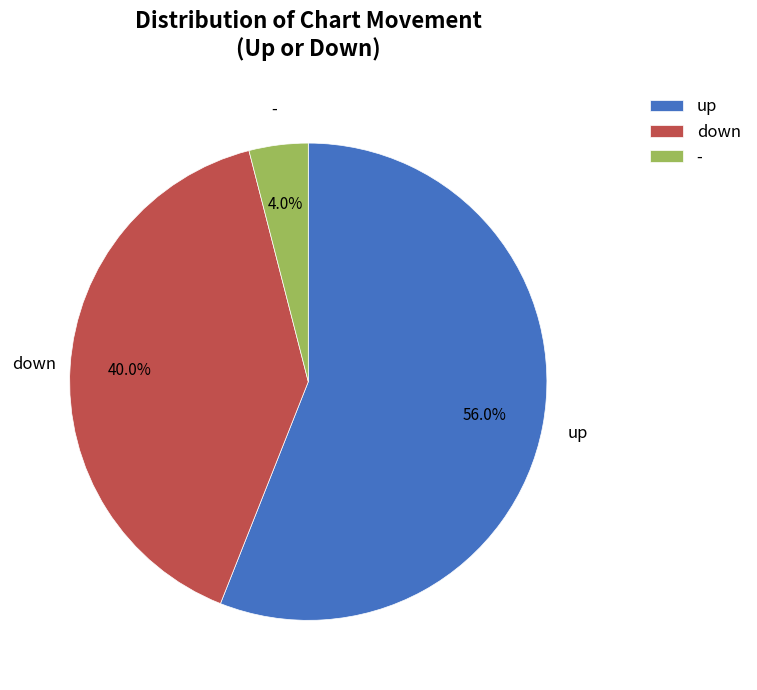

What is the smallest slice in the pie chart?

-